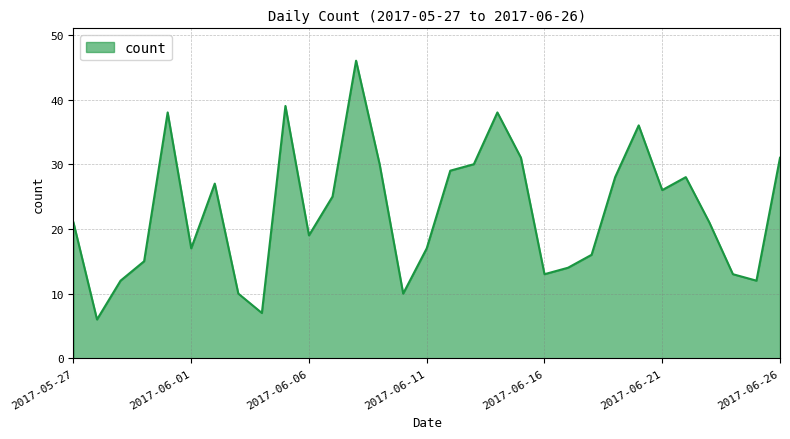

What is the difference between the maximum and minimum values?

40